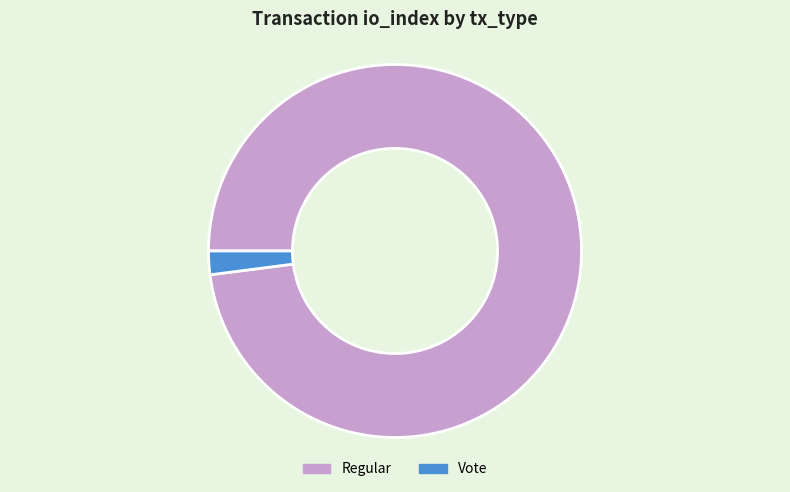

Combined, do Regular and Vote account for over 50%?

Yes